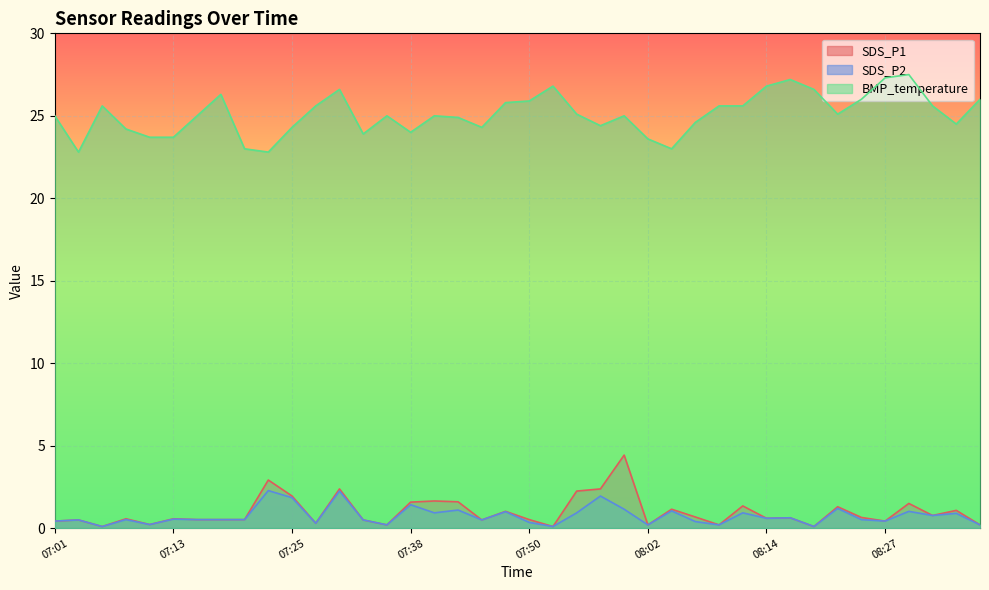

True or false: SDS_P2 and SDS_P1 intersect in this chart.

False